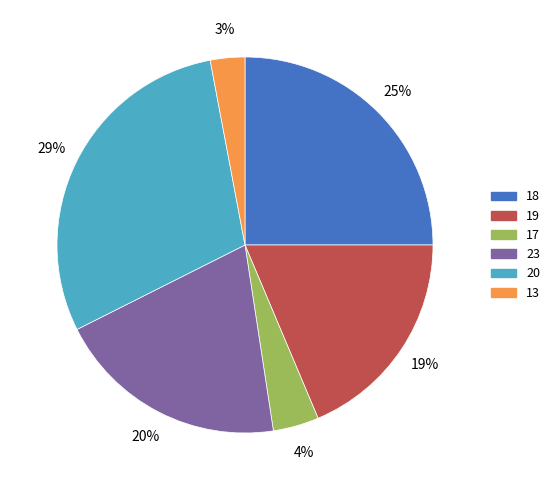

Is there a majority slice in this chart?

No